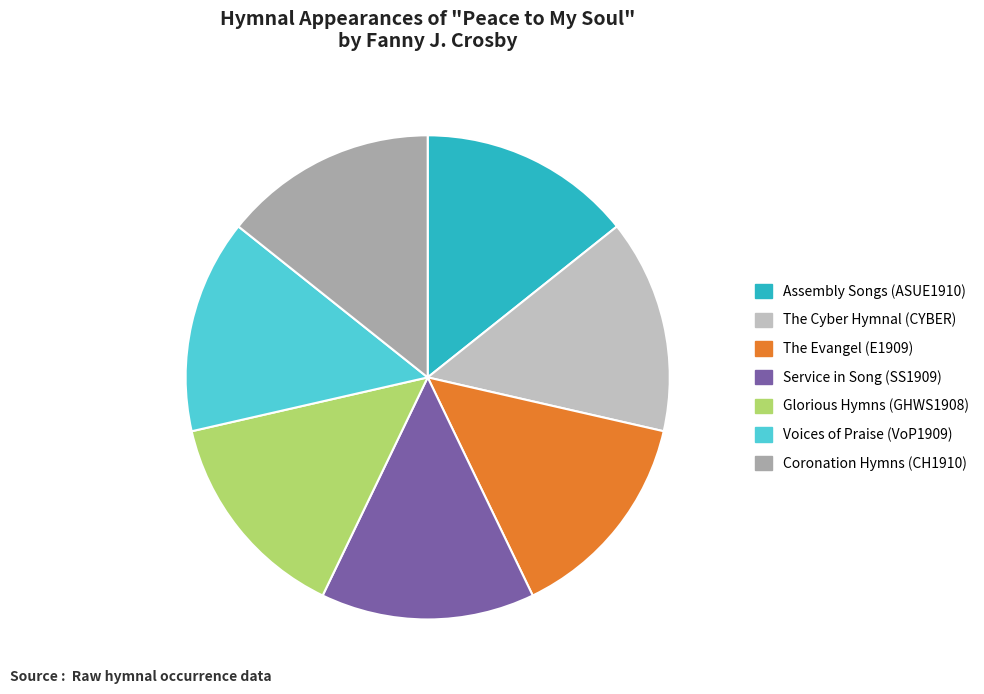

Is the sum of Voices of Praise (VoP1909) and Coronation Hymns (CH1910) greater than half?

No